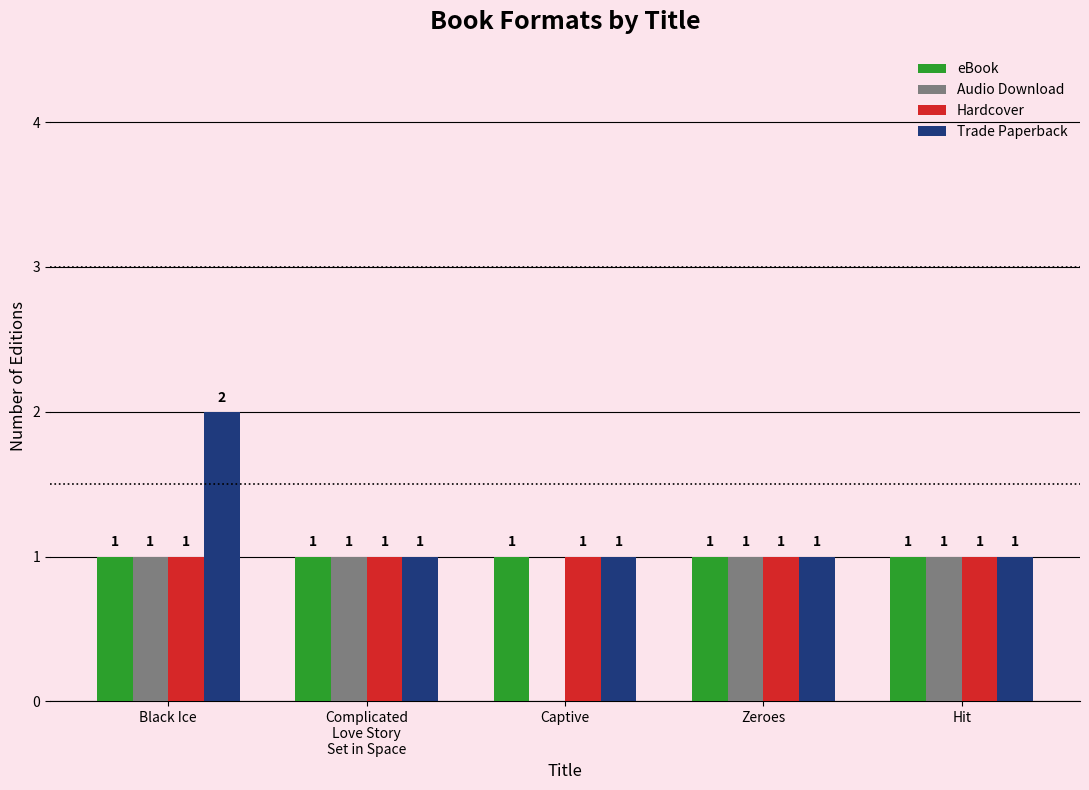

Which category has the highest value across all series?

Black Ice